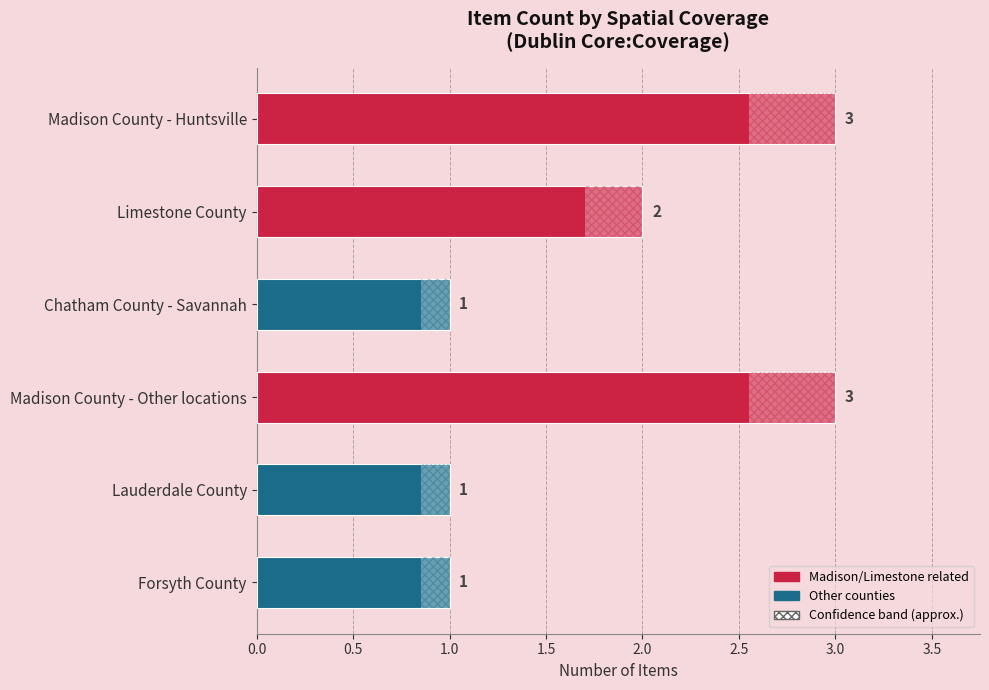

At which label is the value closest to 2?

Limestone County